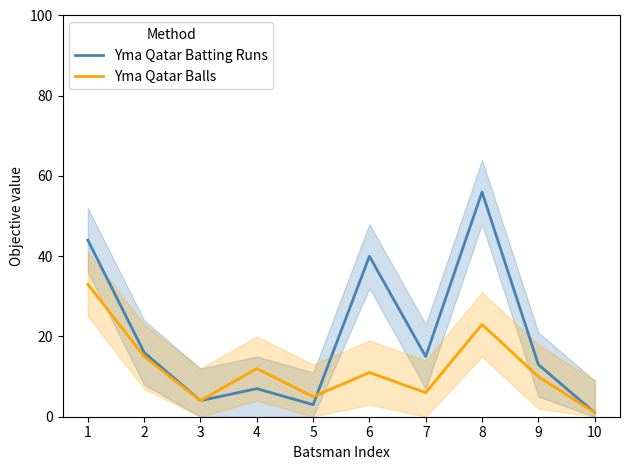

What is the spread (max minus min) of values at 8?

33